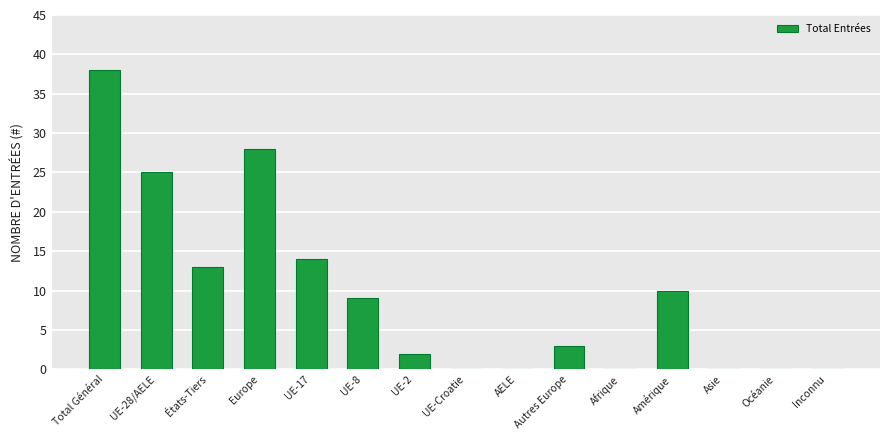

Where does the data first go above 3?

Total Général